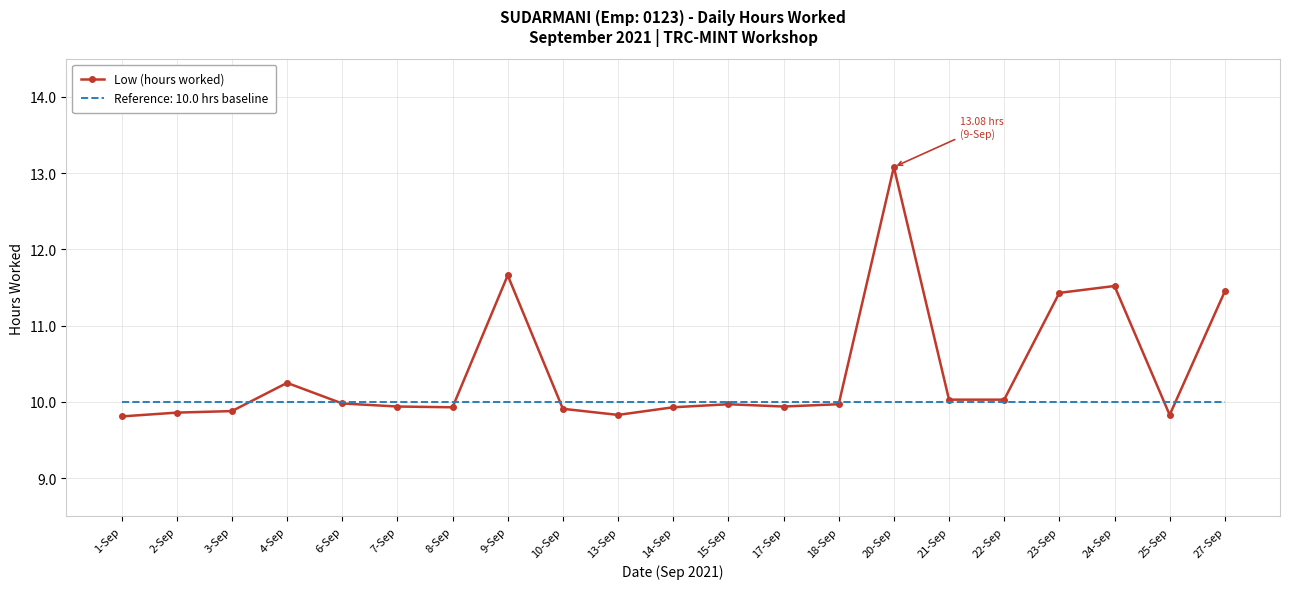

What is the greatest value displayed?

13.1